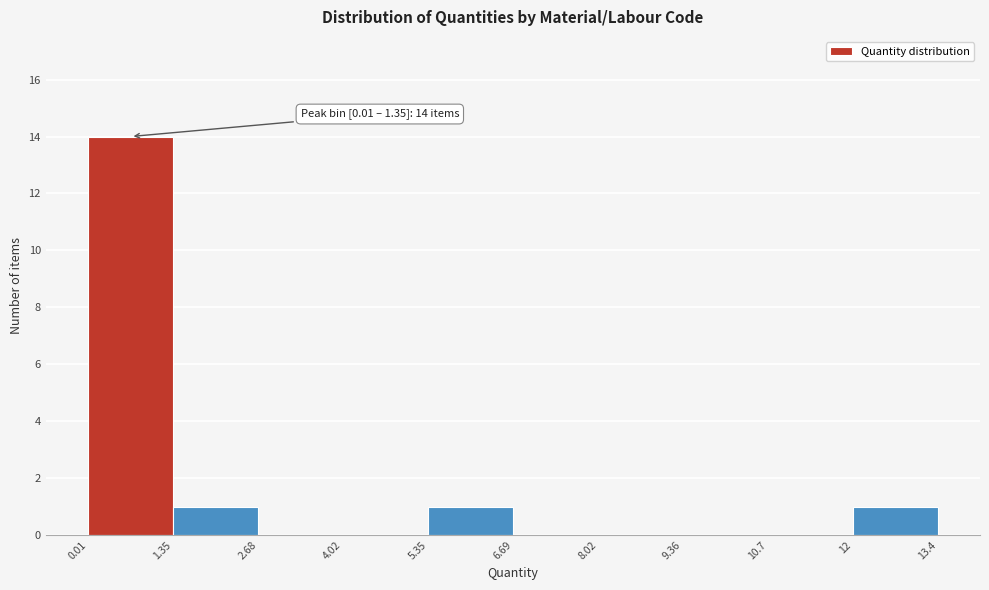

Which range on the x-axis has the tallest bar?

0.01 to 1.35